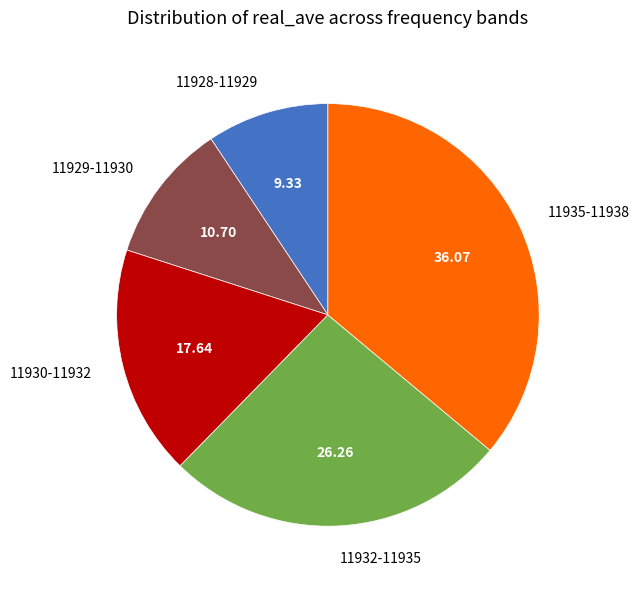

Which category has the biggest portion of the pie?

11935-11938